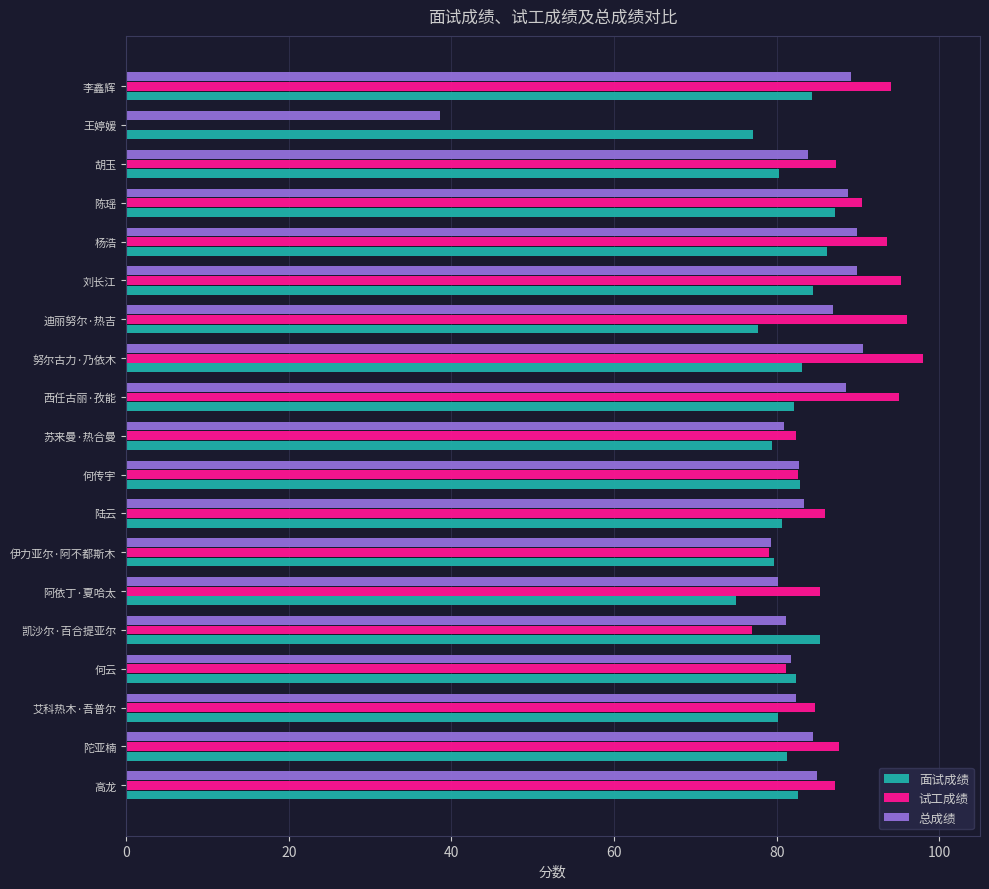

What is the total value across all series at 胡玉?

251.4